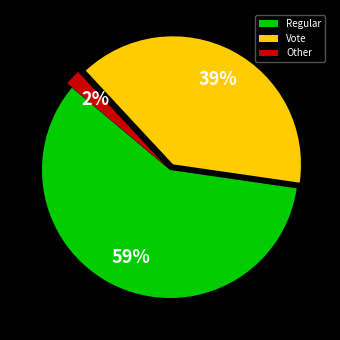

To the nearest percent, what percentage of the pie is Vote?

39%